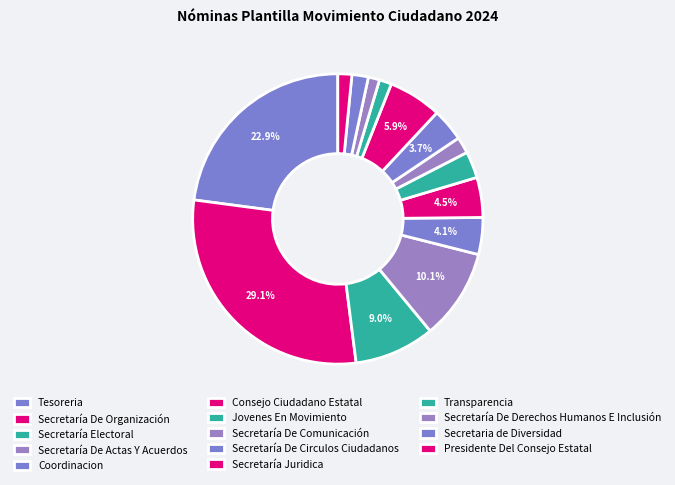

How many segments does this pie chart have?

14